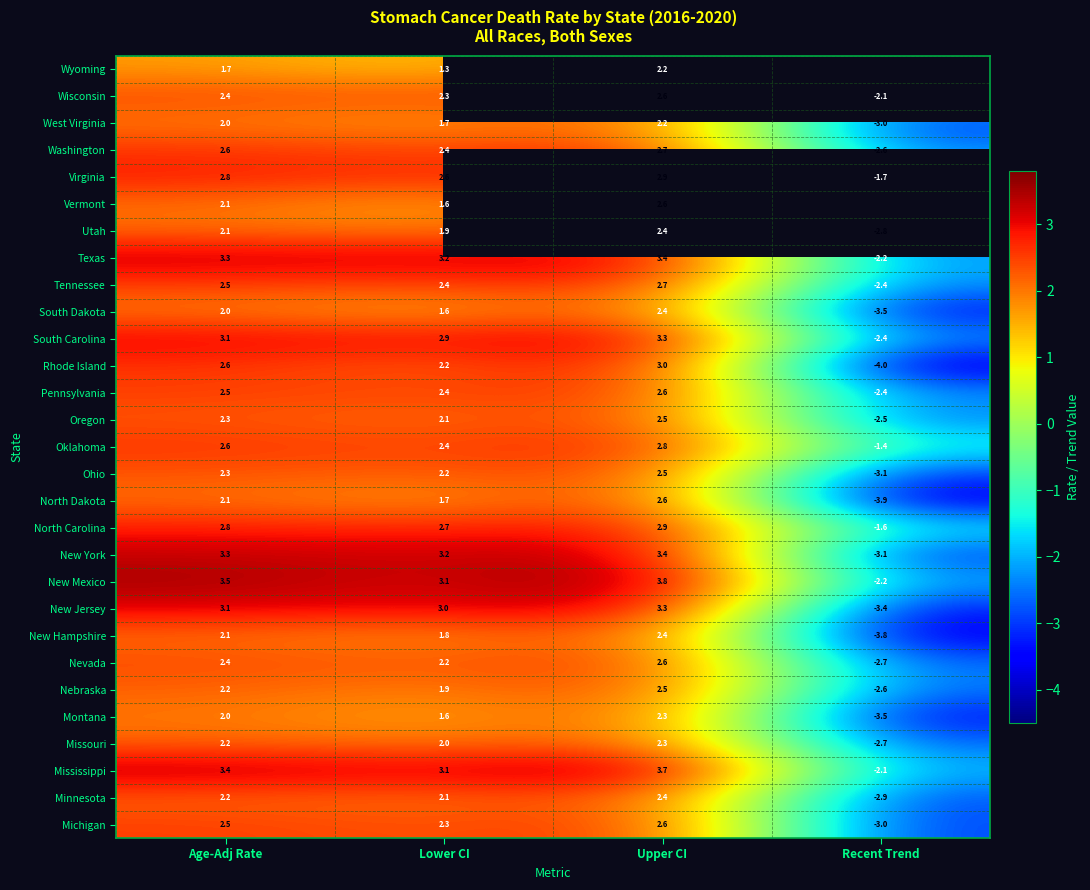

What is the difference between the maximum and minimum values in the Mississippi series?

5.8